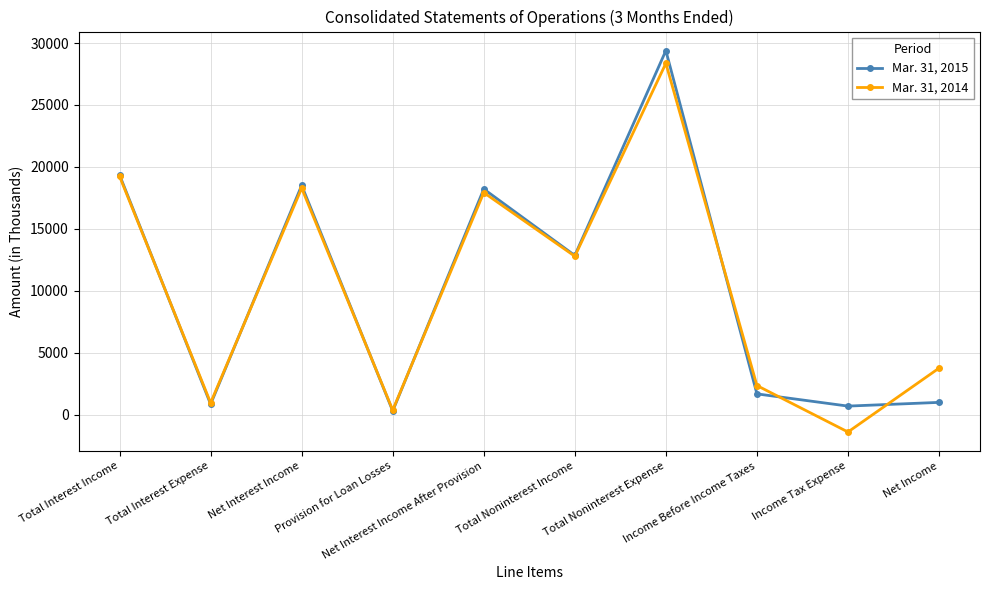

At which category does the chart reach its minimum across all series?

Income Tax Expense